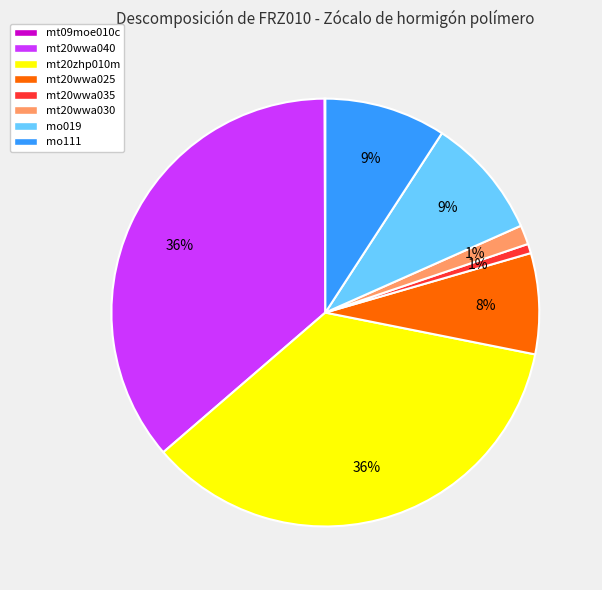

Between mt20wwa030 and mo019, which is larger?

mo019